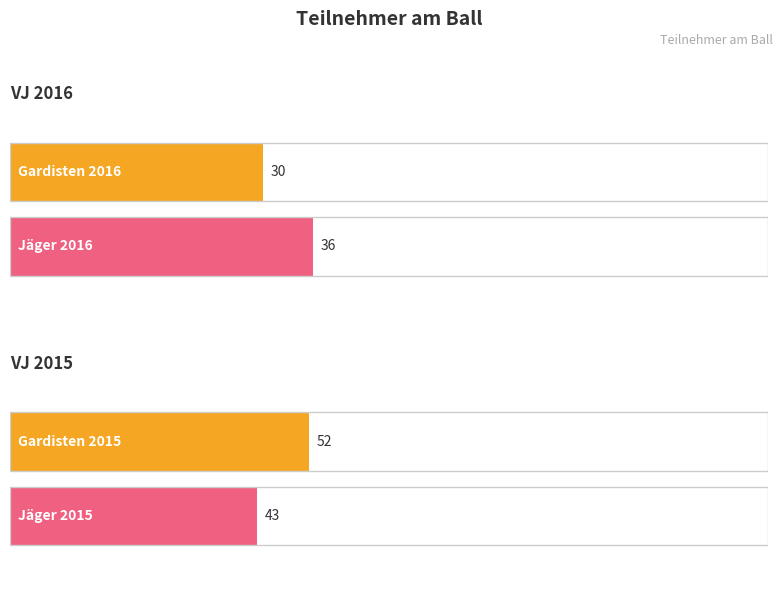

What is the difference between the Gardisten values at 2016 and 2015?

22